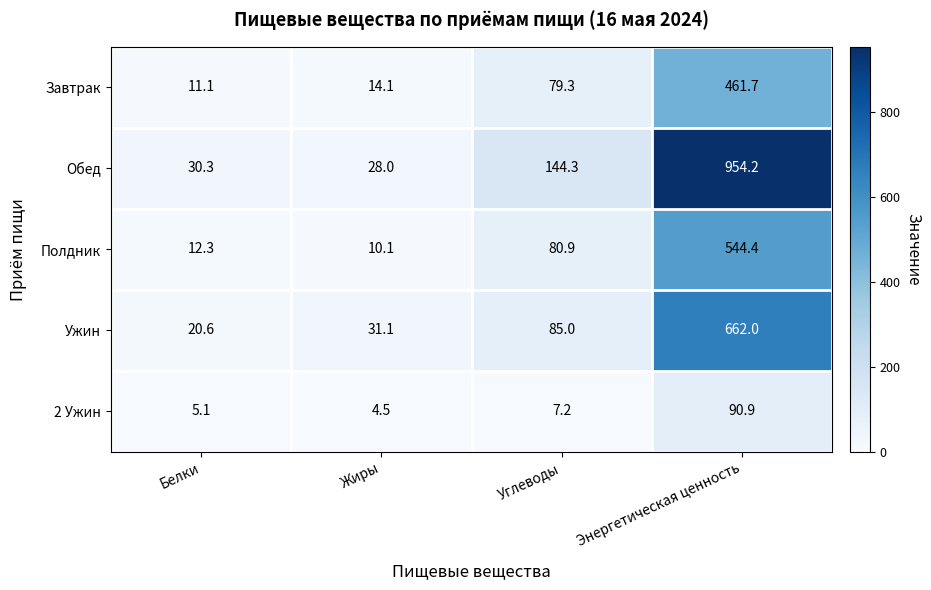

The Ужин series shows 18.6 at Жиры. True or false?

False